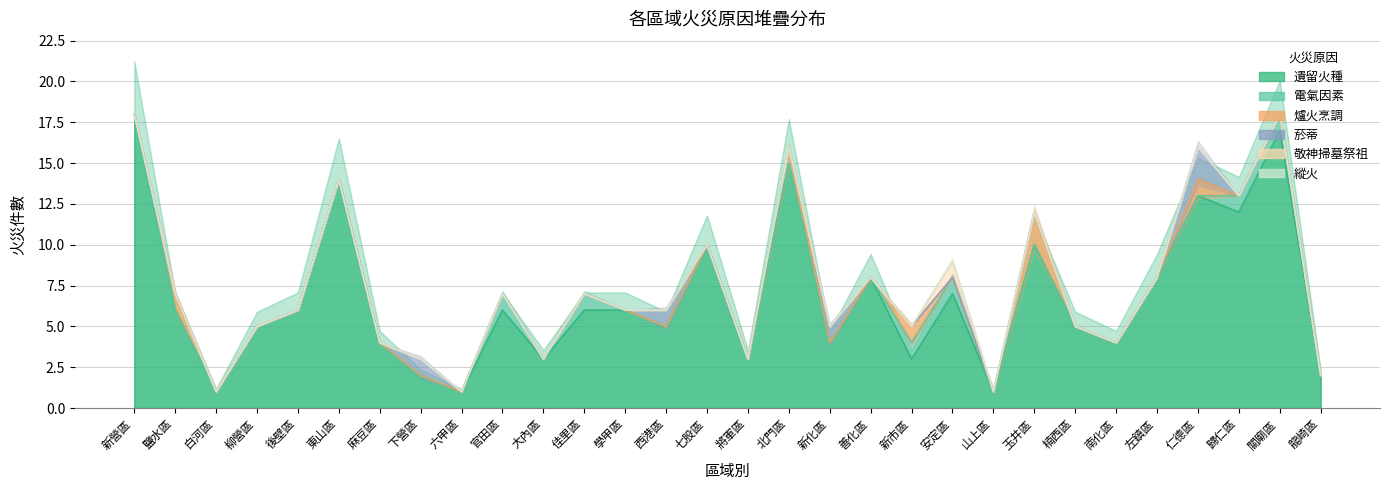

True or false: 敬神掃墓祭祖 has a value of 0 at 鹽水區.

True